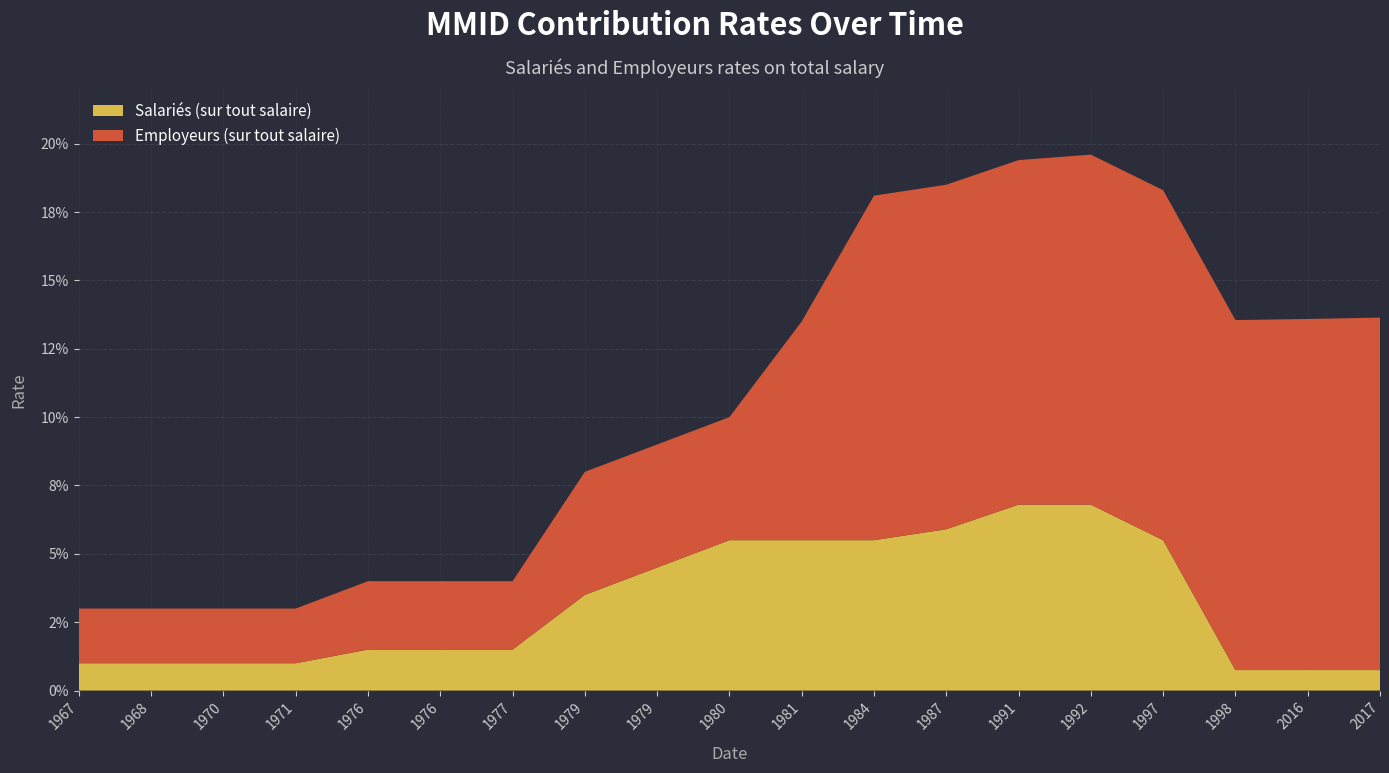

Reading right to left, transcribe all the data shown in this chart.

Salariés (sur tout salaire): 2017-01-01=0.0	2016-01-01=0.0	1998-01-01=0.0	1997-01-01=0.1	1992-01-01=0.1	1991-07-01=0.1	1987-07-01=0.1	1984-01-01=0.1	1981-11-01=0.1	1980-01-01=0.1	1979-08-01=0.0	1979-01-01=0.0	1977-07-01=0.0	1976-10-01=0.0	1976-01-01=0.0	1971-01-01=0.0	1970-08-01=0.0	1968-07-01=0.0	1967-10-01=0.0
Employeurs (sur tout salaire): 2017-01-01=0.1	2016-01-01=0.1	1998-01-01=0.1	1997-01-01=0.1	1992-01-01=0.1	1991-07-01=0.1	1987-07-01=0.1	1984-01-01=0.1	1981-11-01=0.1	1980-01-01=0.0	1979-08-01=0.0	1979-01-01=0.0	1977-07-01=0.0	1976-10-01=0.0	1976-01-01=0.0	1971-01-01=0.0	1970-08-01=0.0	1968-07-01=0.0	1967-10-01=0.0